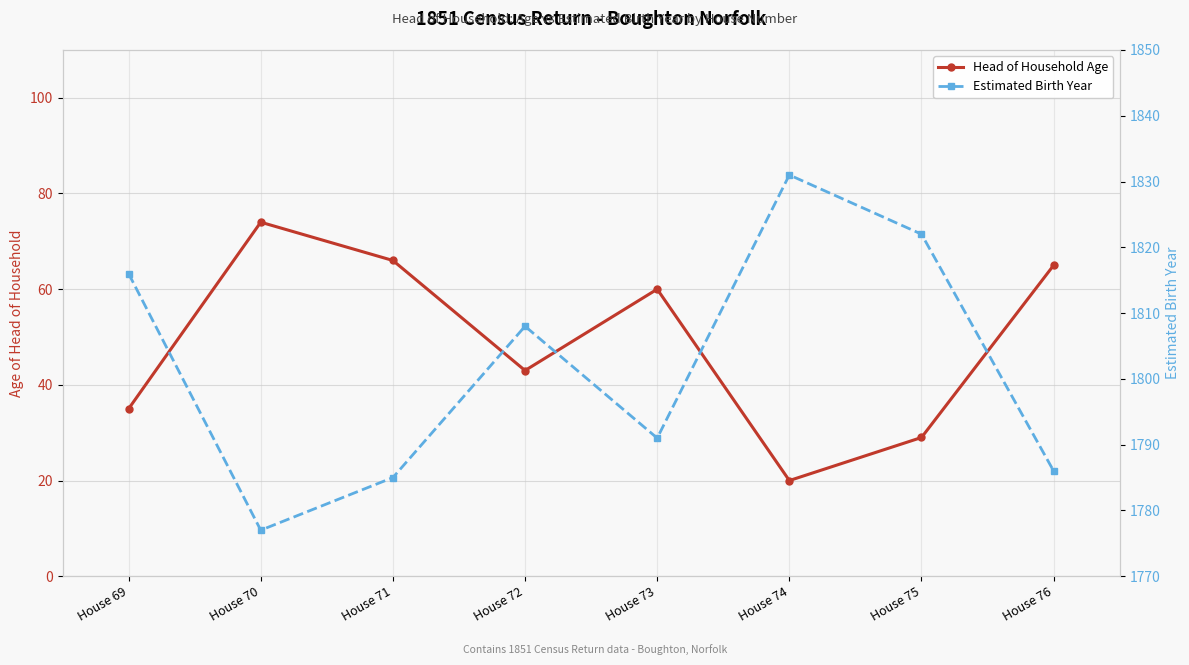

Between House 74 and House 71, which is larger?

House 71